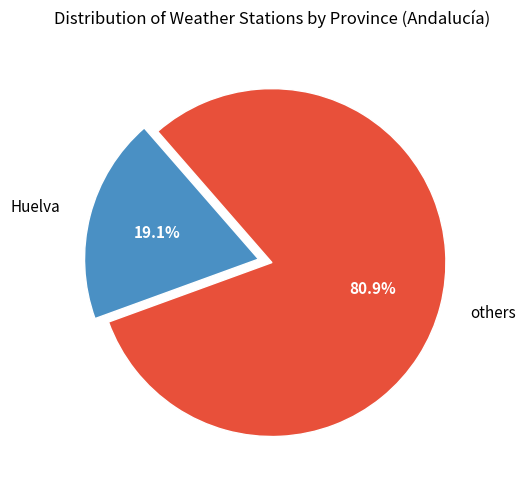

Which category accounts for the majority?

others